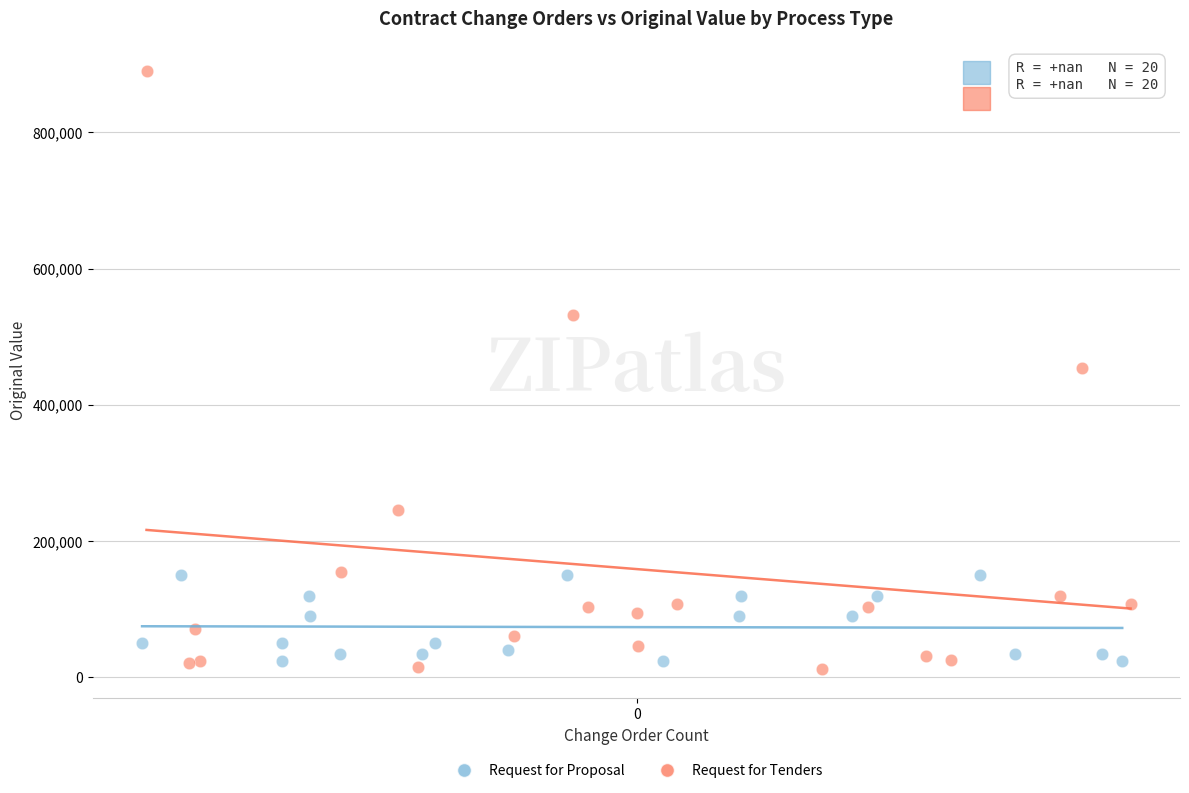

Which series contains the highest Y value?

Request for Tenders